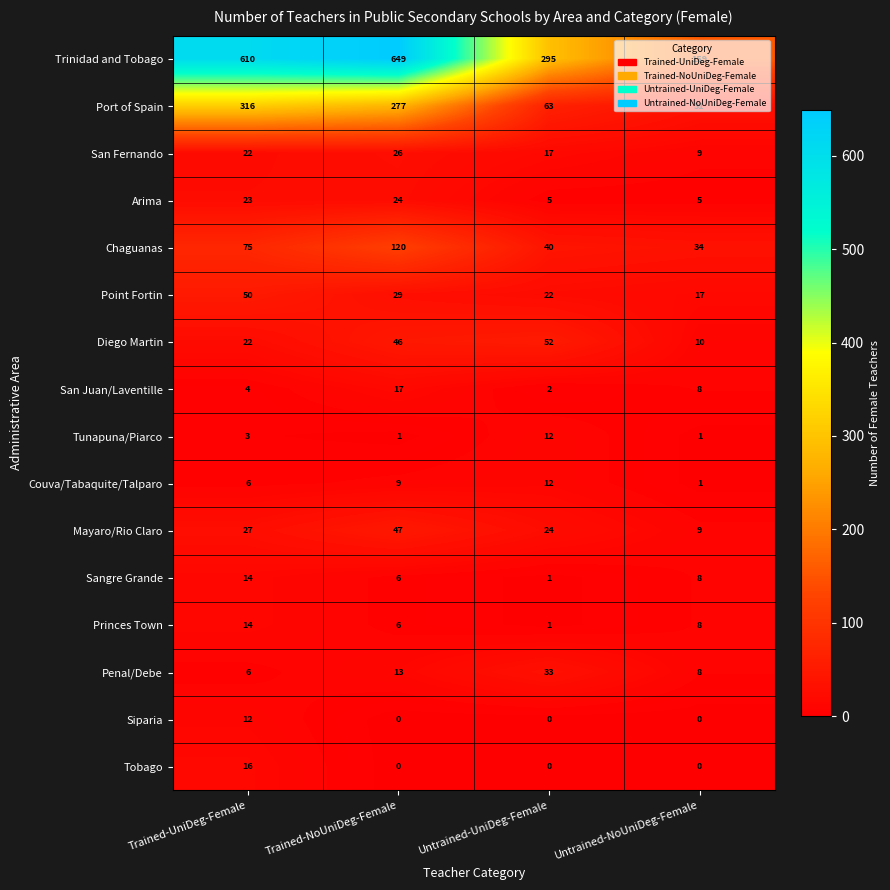

The Diego Martin series shows 46 at Trained-NoUniDeg-Female. True or false?

True